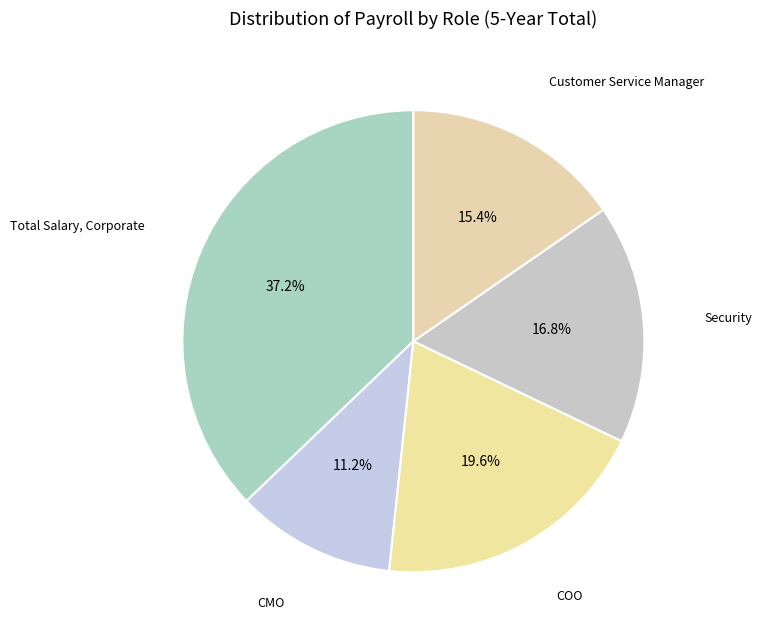

Does any single category account for the majority?

No